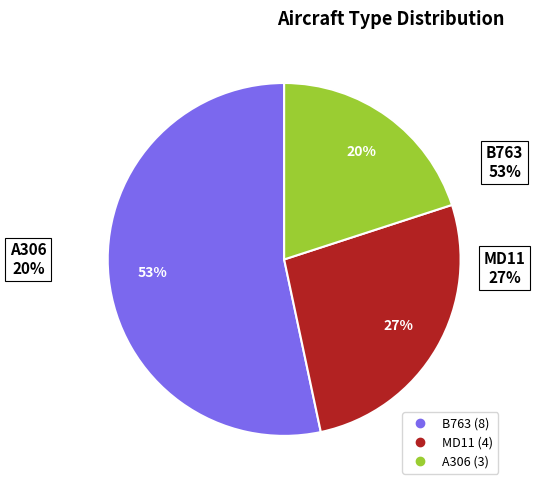

To the nearest percent, what portion does B763 represent?

53%